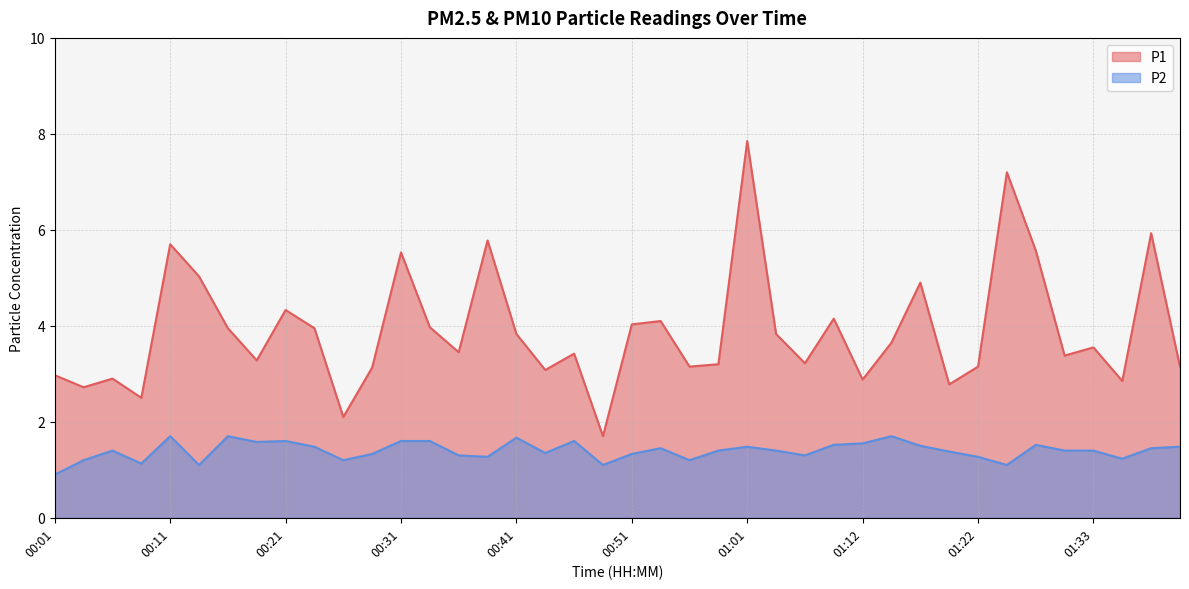

Rank the series by their maximum value, from lowest to highest.

P2, P1